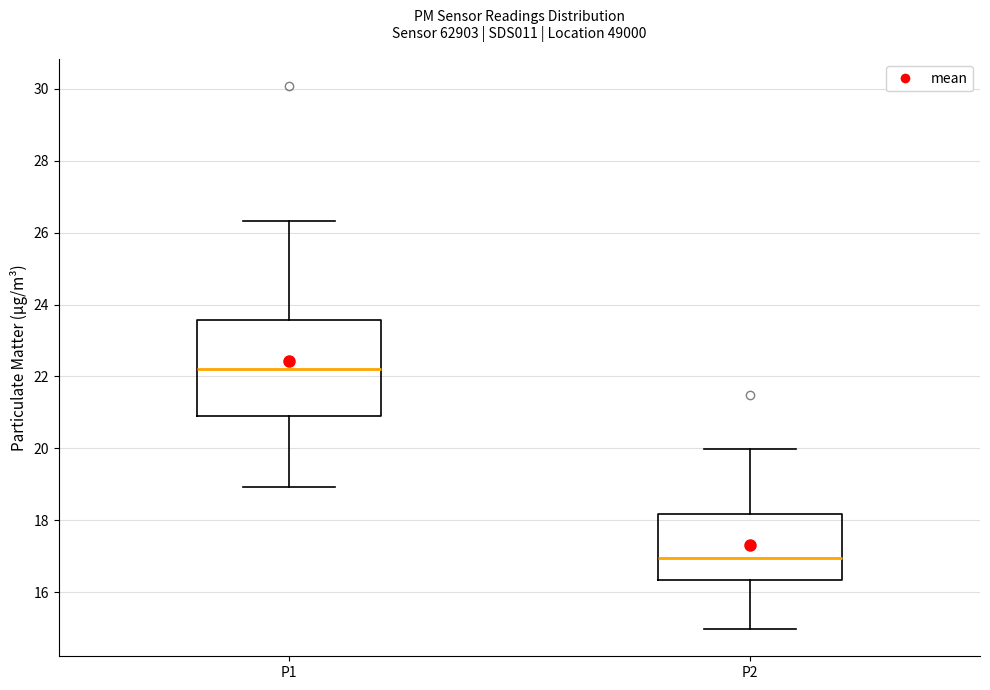

Reading left to right, transcribe this box plot: for each box, give where its median line is, the range the box spans, and where its two whiskers end, as read against the y-axis. The values are not printed on the chart, so give them approximately, as read against the axis.

P1: median 22.2, box 20.8 to 23.6, whiskers 19.0 to 26.4
P2: median 17.0, box 16.4 to 18.2, whiskers 15.0 to 20.0